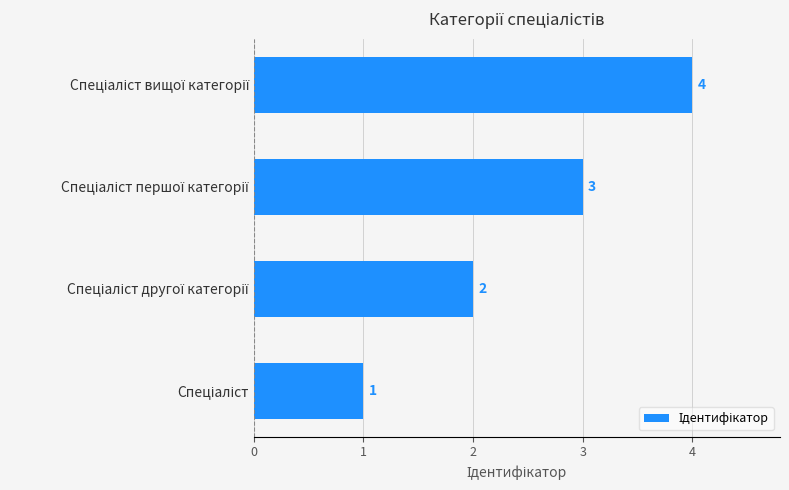

How many values are between 2 and 4?

3